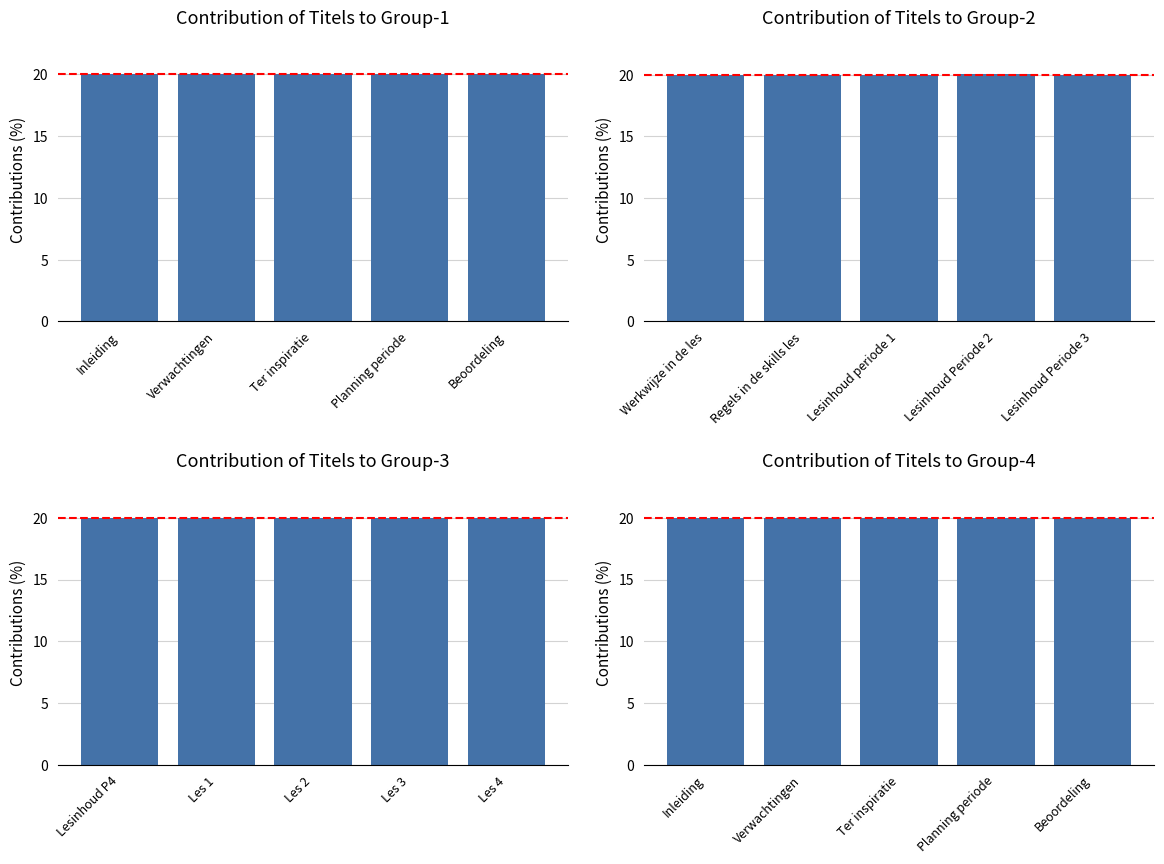

Are the bars grouped side by side (vs. stacked)?

No